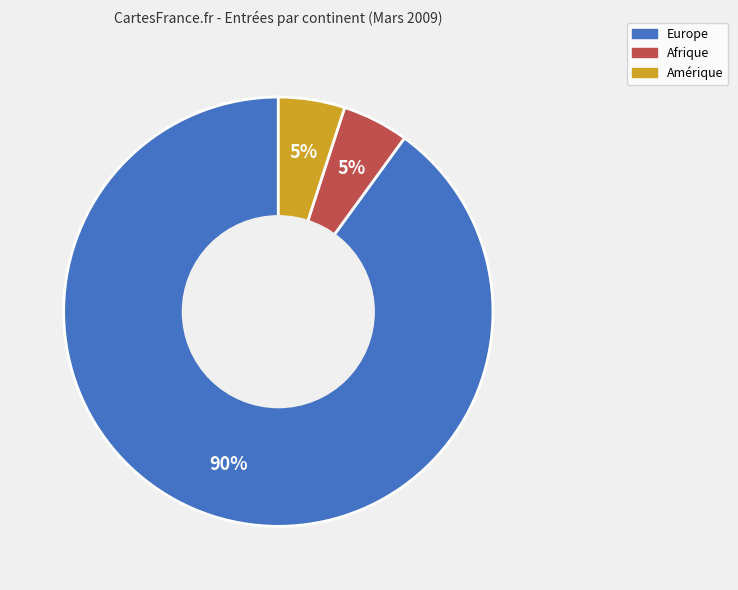

Which slice represents more than half of the pie?

Europe